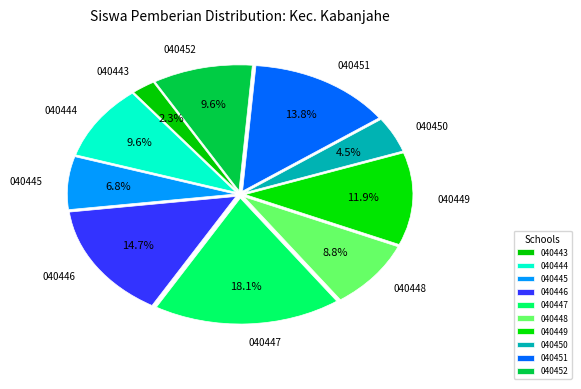

Is there a majority slice in this chart?

No